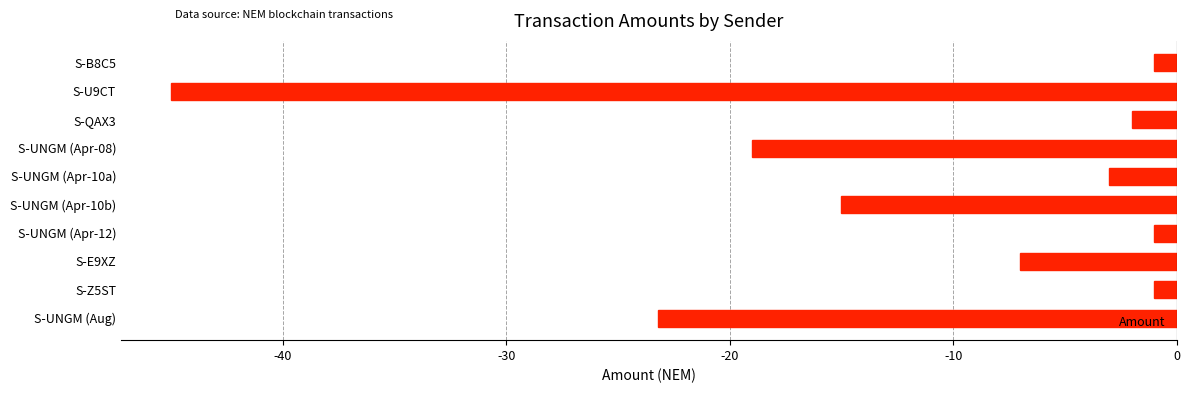

What is the change in value from S-UNGM (Apr-08) to S-B8C5?

+18.0